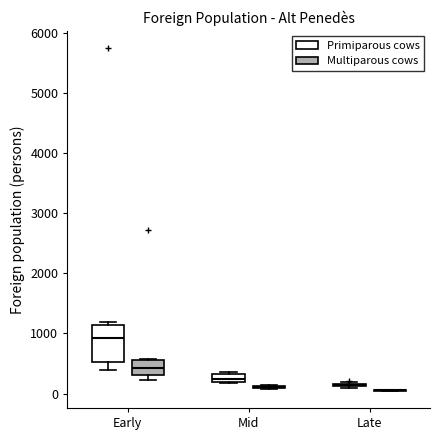

Comparing the boxes themselves (not the whiskers), which one is the tallest?

Early (Primiparous cows)